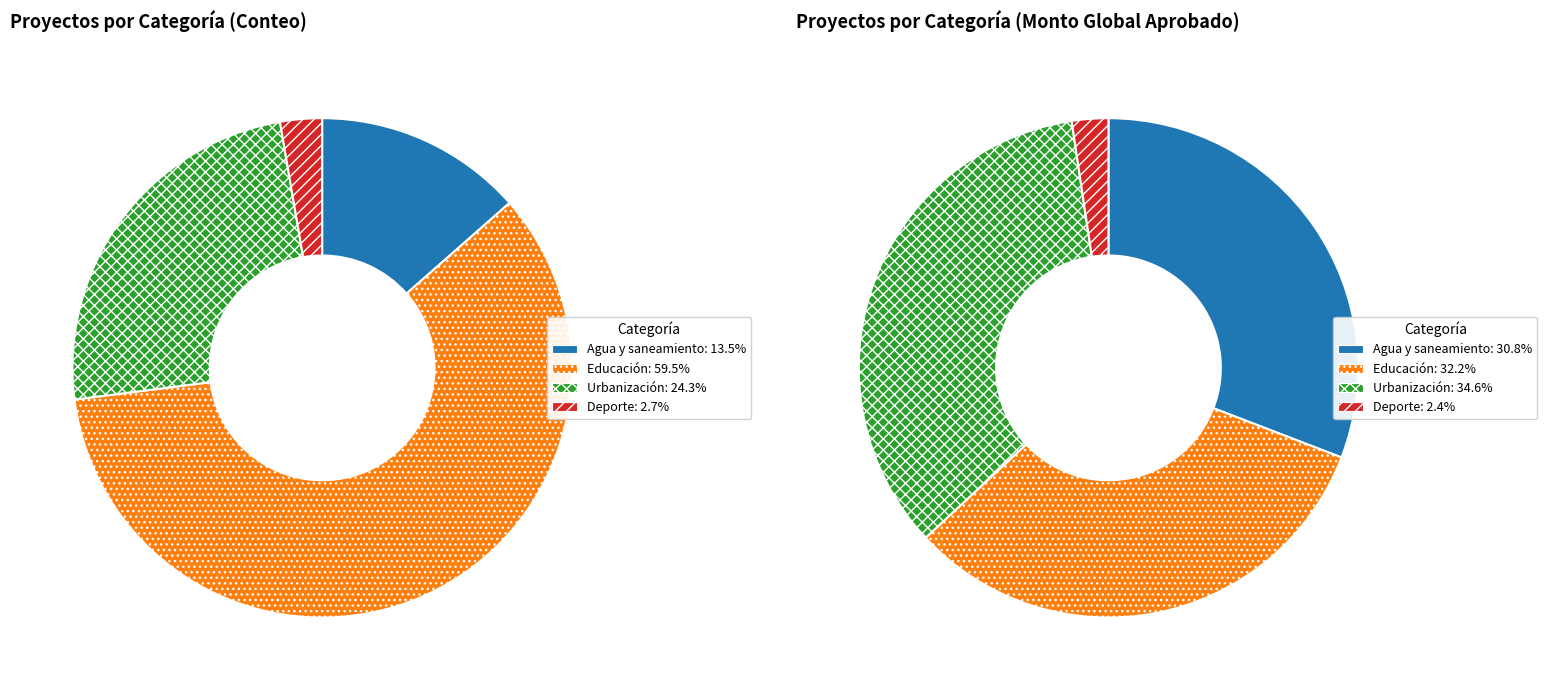

To the nearest percent, what is the combined percentage of Urbanización and Educación?

84%